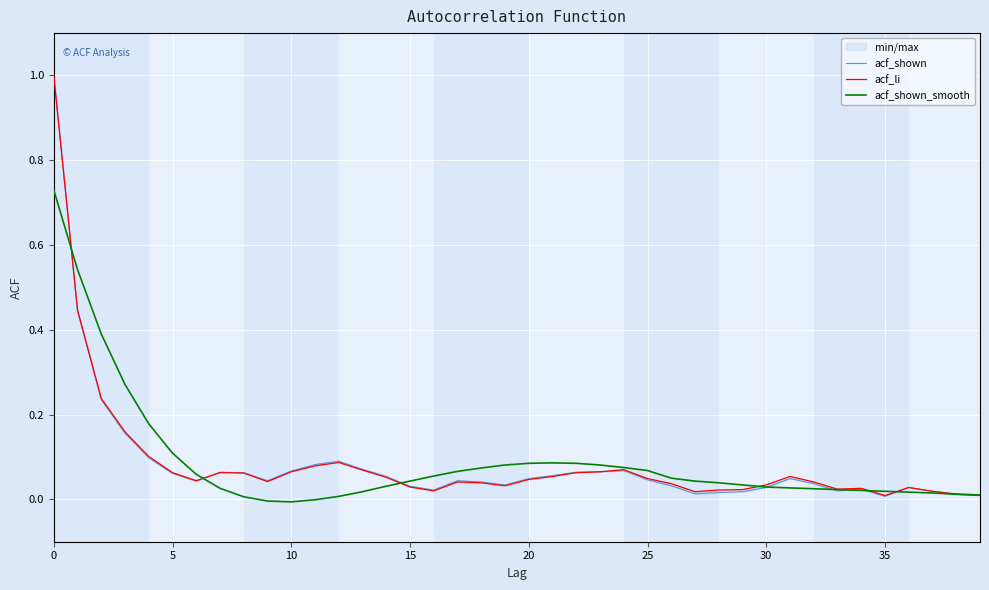

What is the highest value of the acf_li series?

1.0